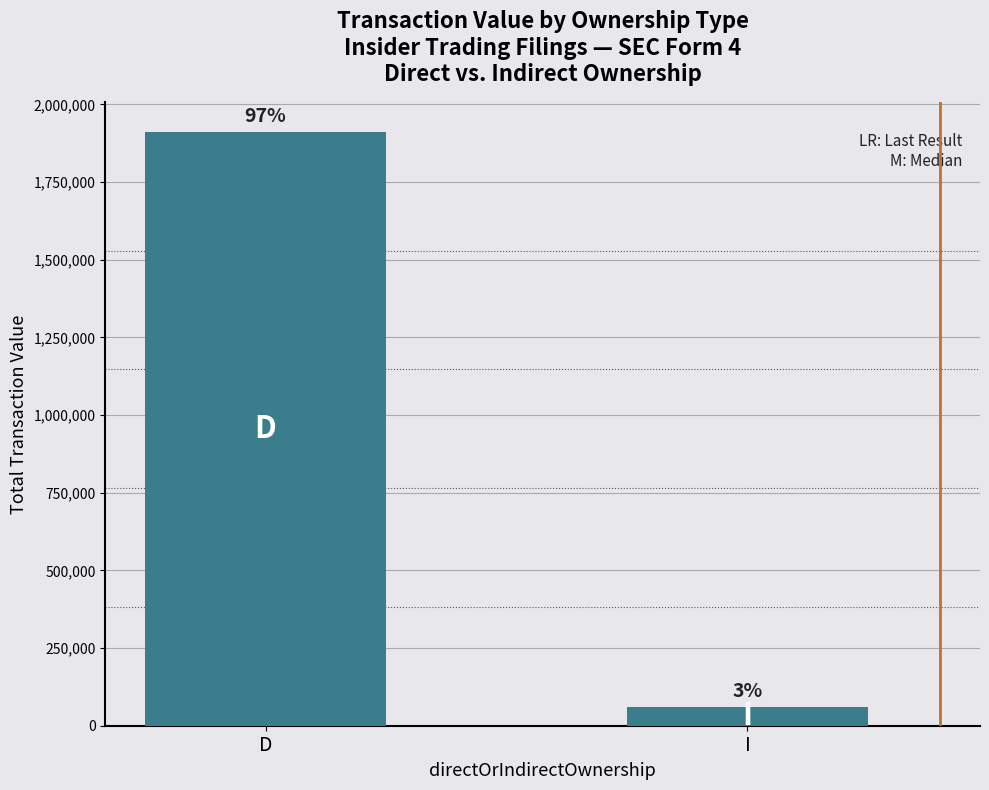

How many bars are there in total?

2